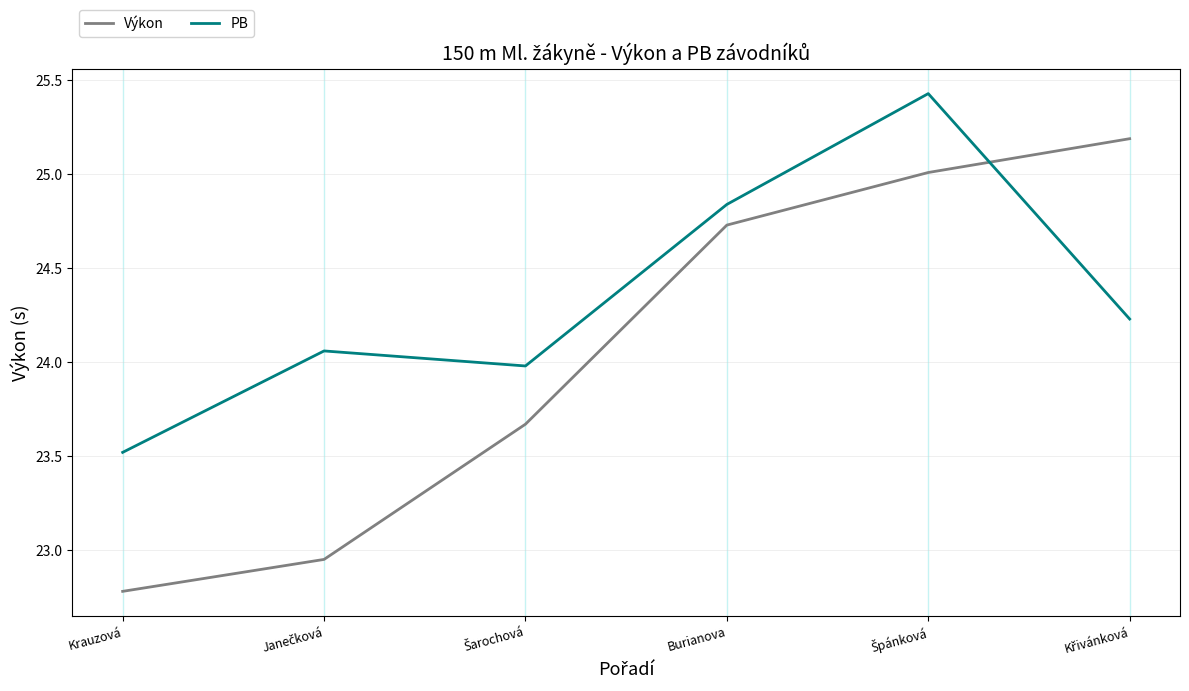

Which series has the largest total across all categories?

PB